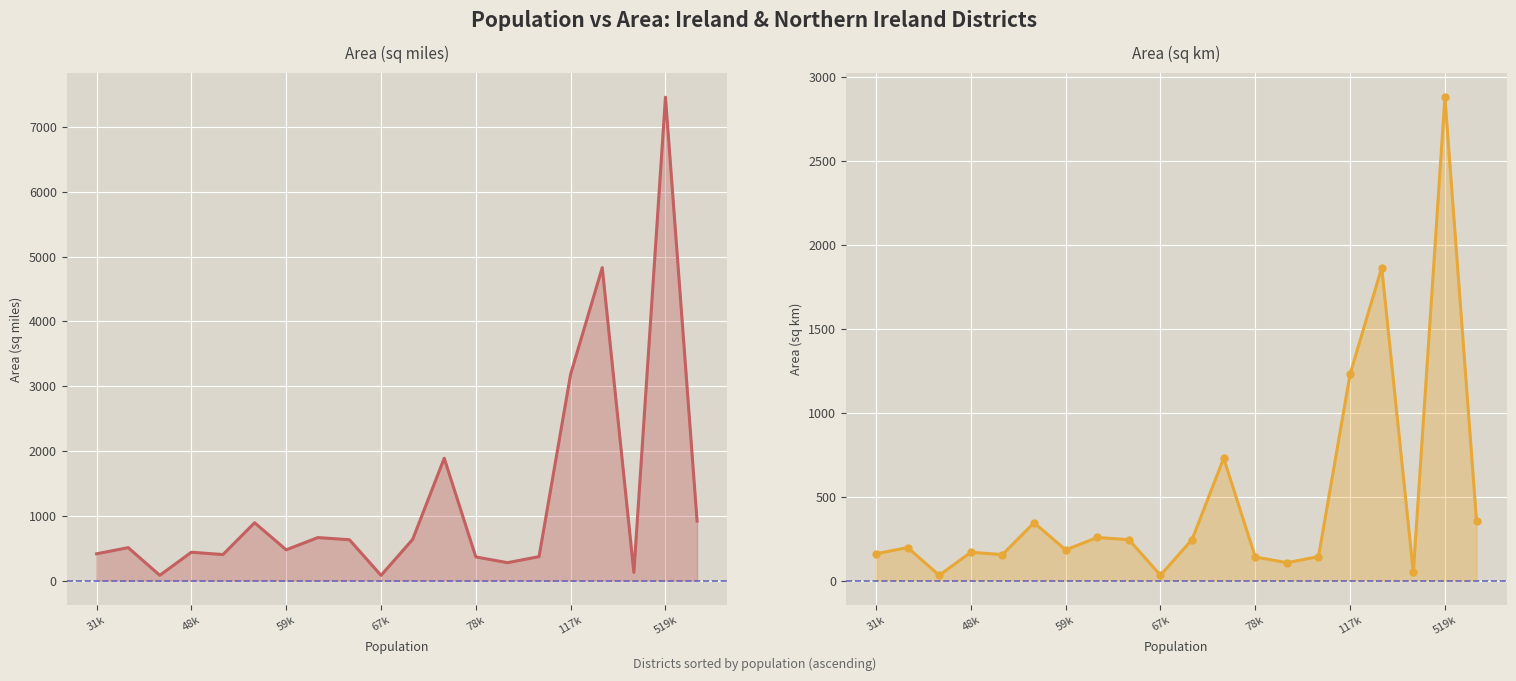

What is the difference between the second highest and minimum values in the Area.Km pts series?

1832